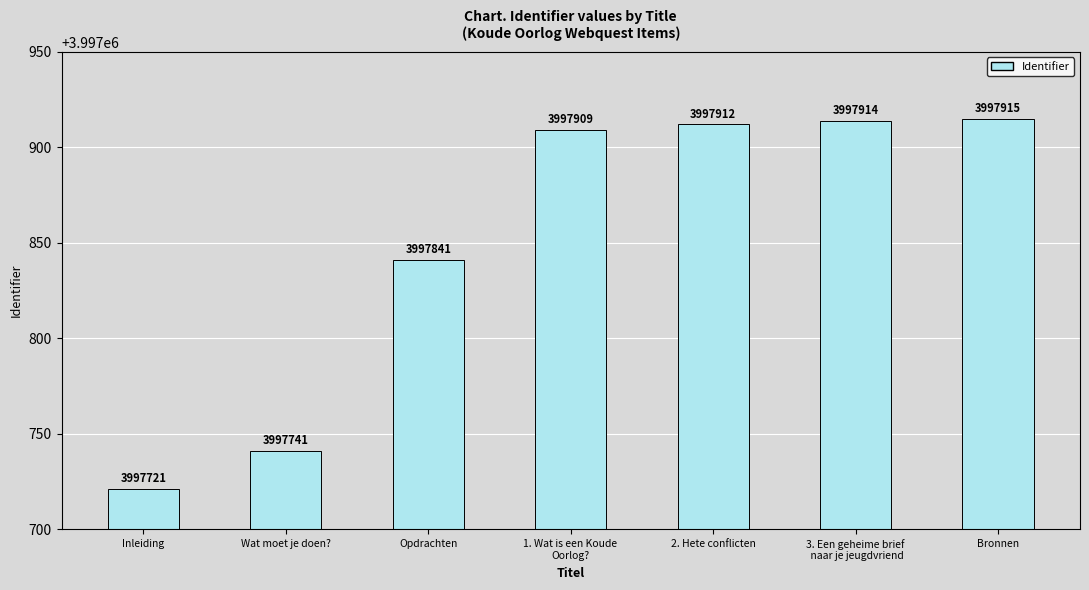

Is it true that the value at 3. Een geheime brief
 naar je jeugdvriend is 3997914?

True